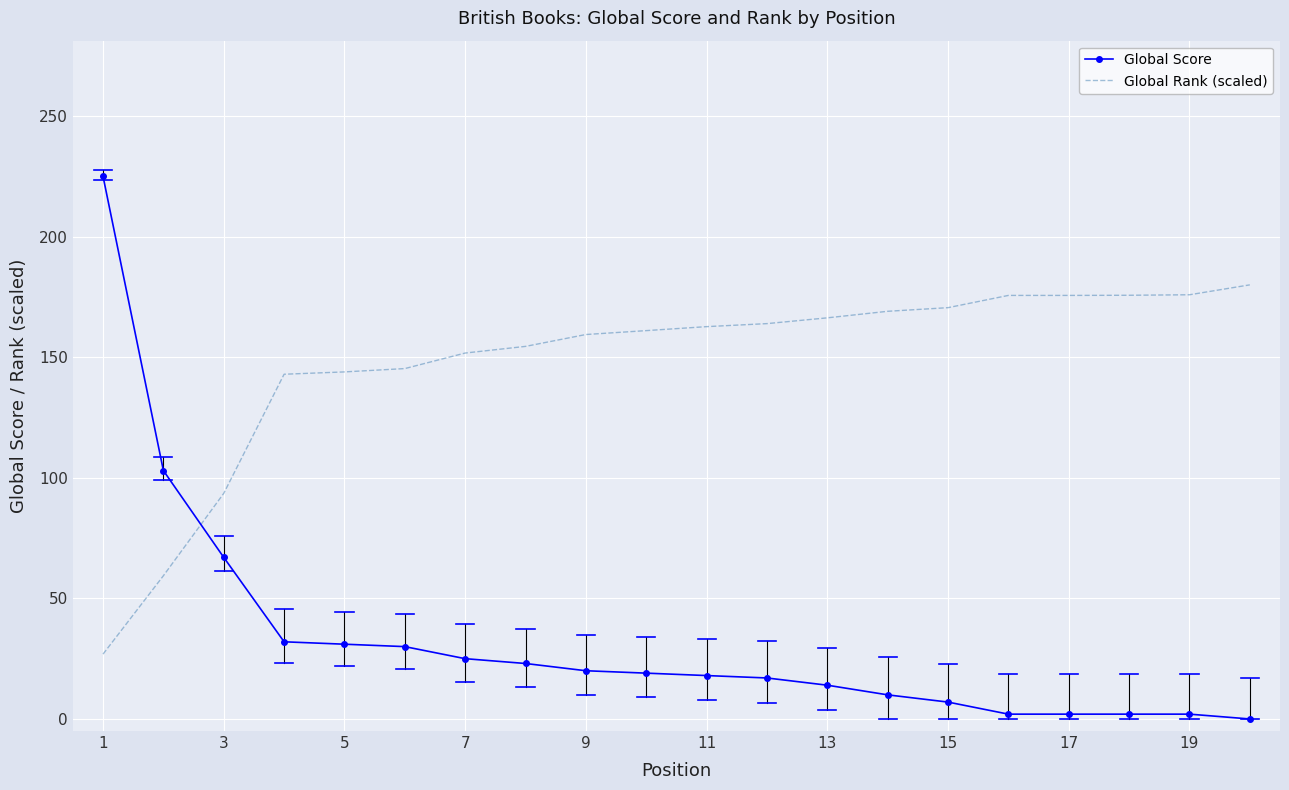

What are all the series names shown in the legend?

Global Score, Global Rank (scaled)